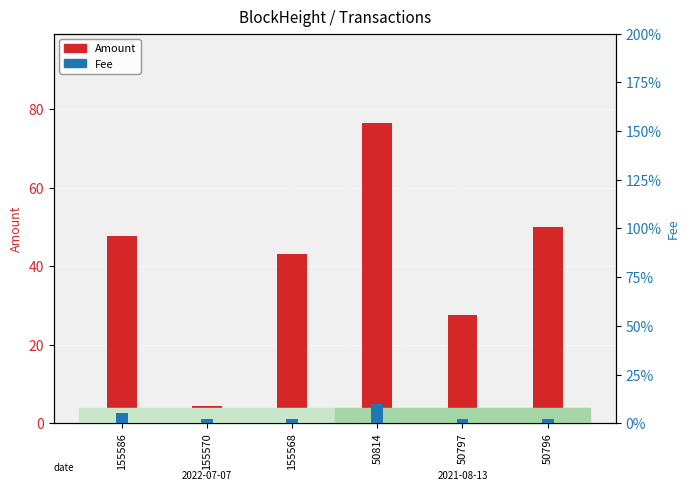

Which has a higher value, 50797 or 155570?

50797